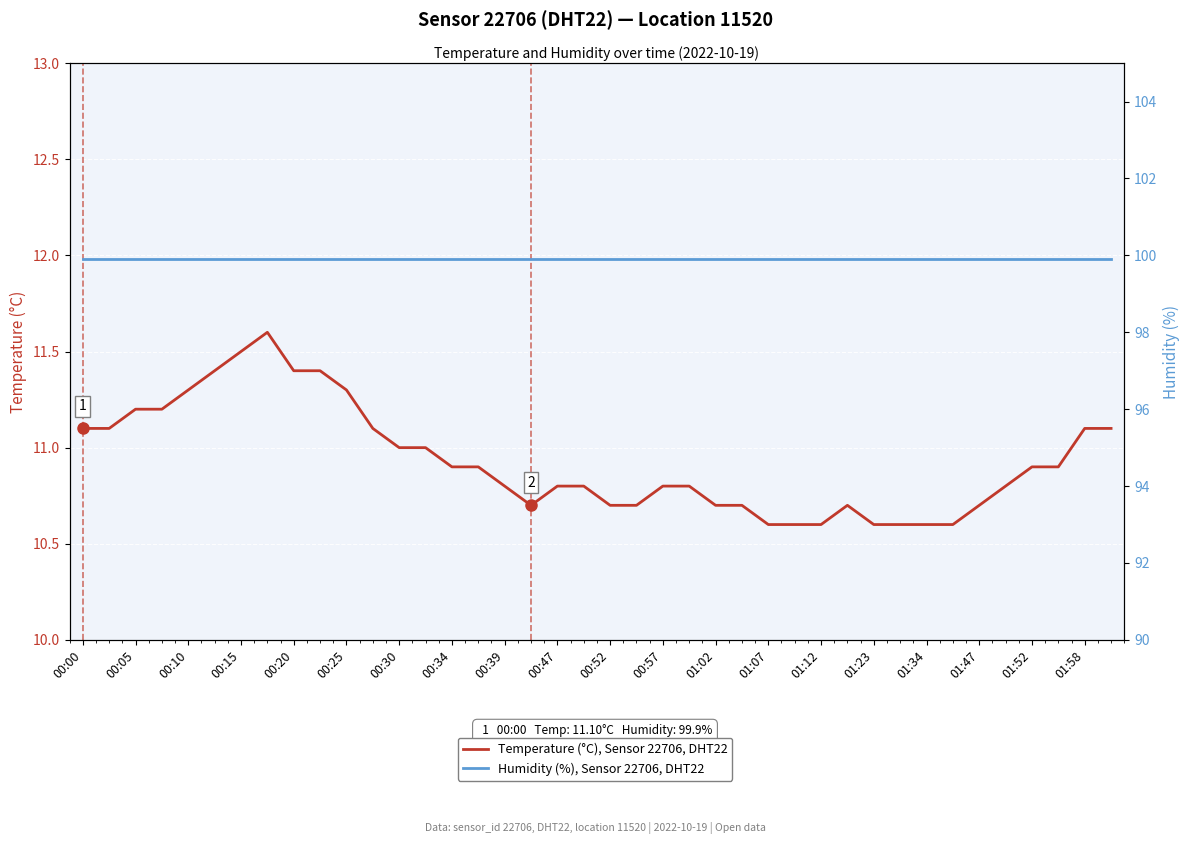

Count the number of categories in the chart.

40